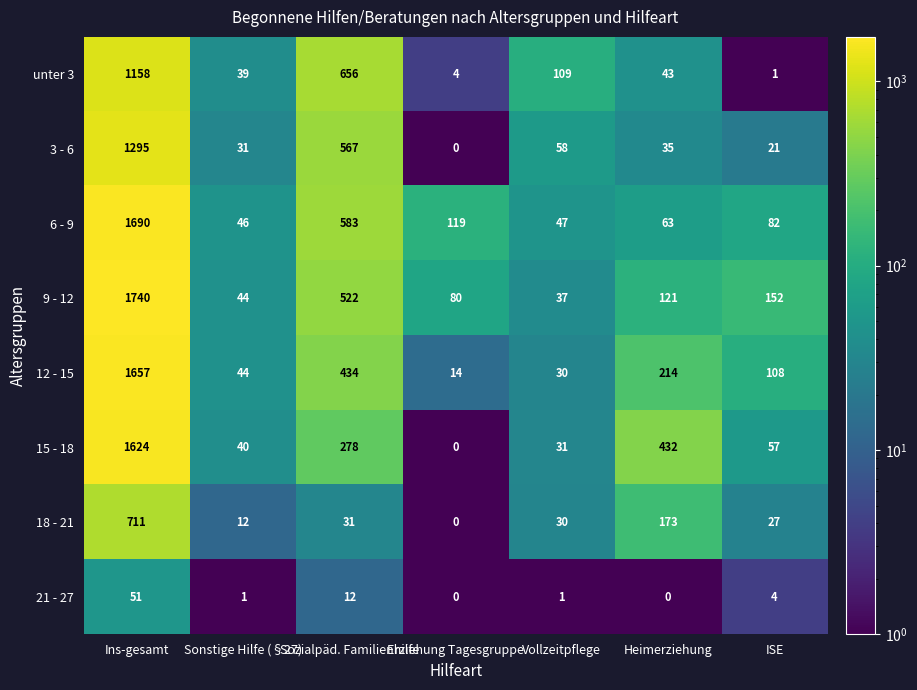

How many data points does each series have?

7